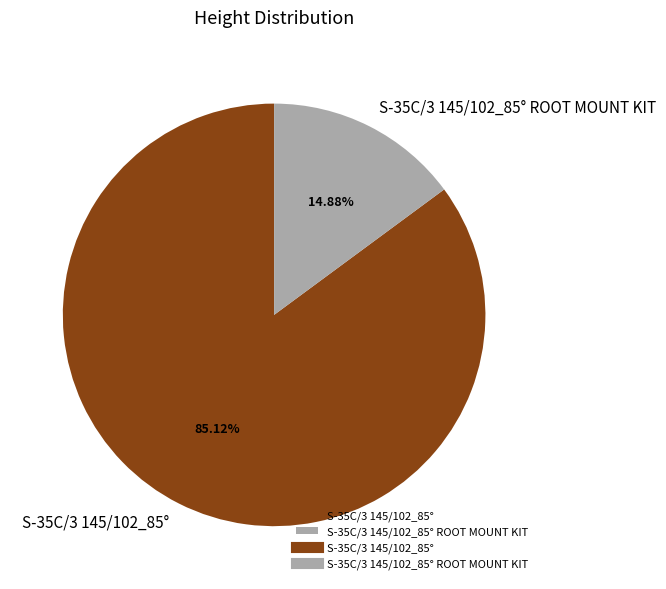

How many segments does this pie chart have?

2